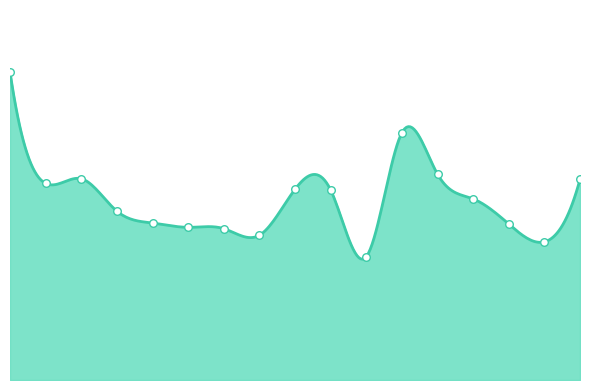

Which has a higher value, 12 or 16?

12